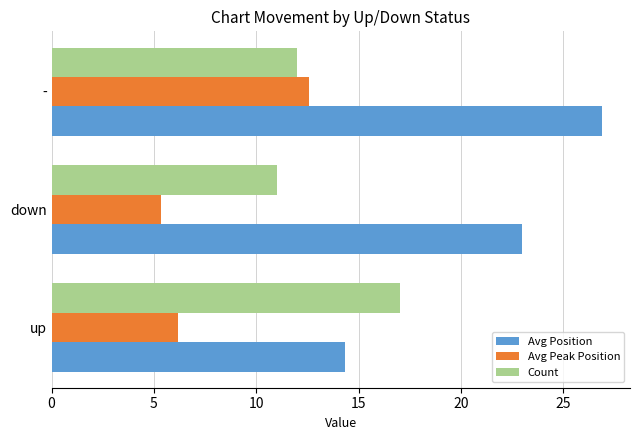

Rank the categories by Count value from lowest to highest.

down, -, up